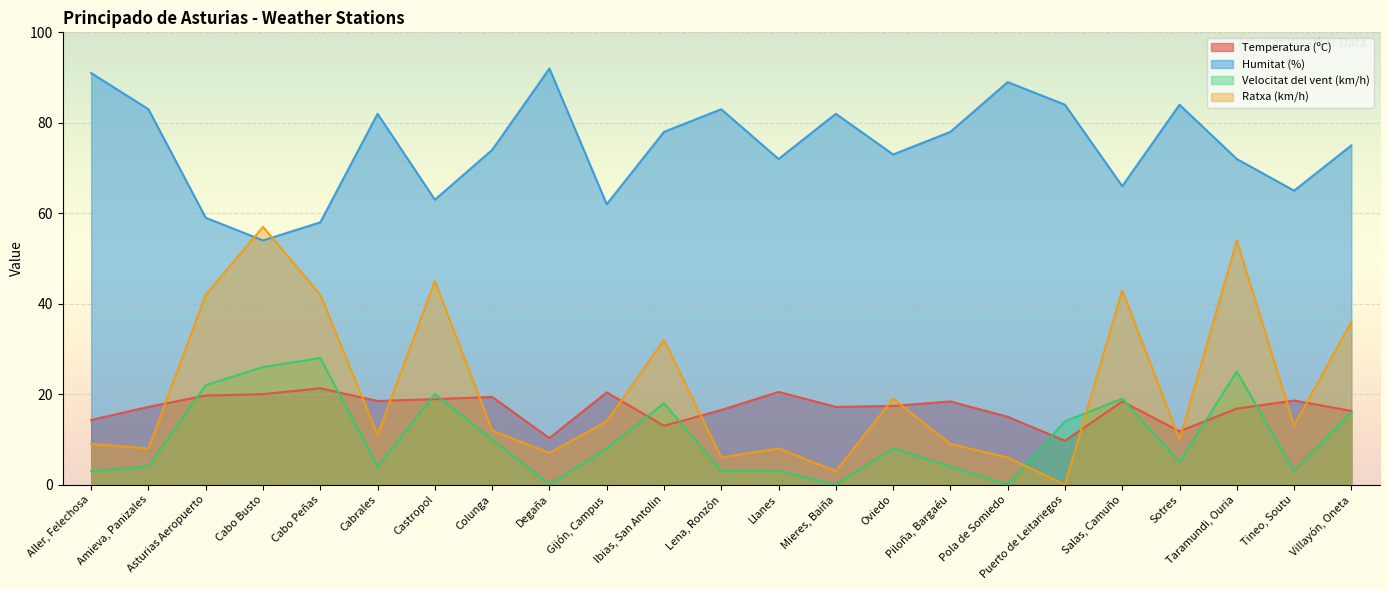

How many lines are shown in the chart?

4